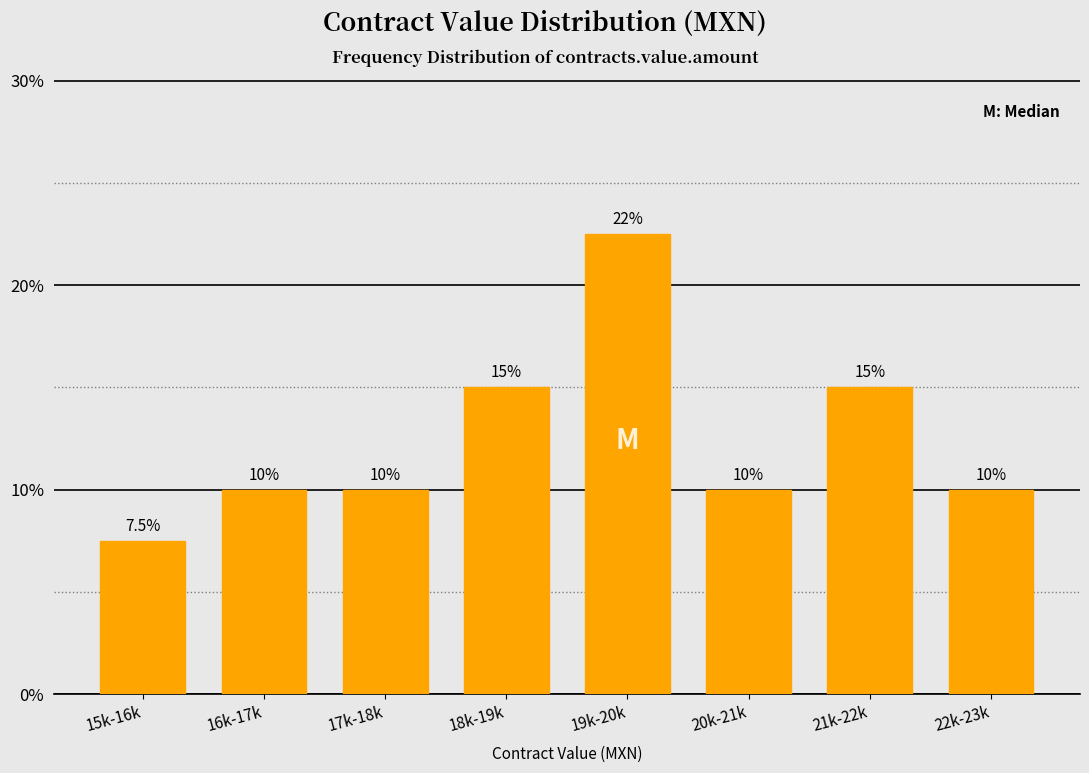

Reading left to right, what are all the values shown in this chart?

7.5	10.0	10.0	15.0	22.5	10.0	15.0	10.0